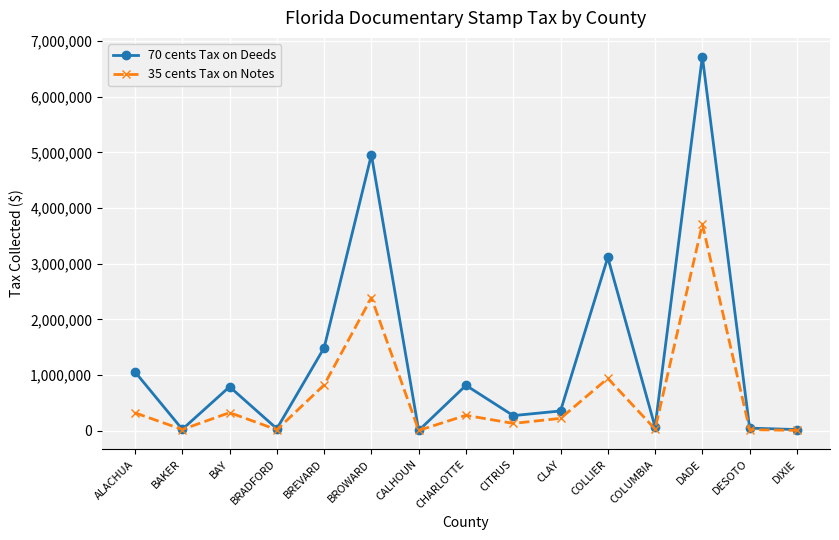

List the series in order of their overall mean, lowest first.

35 cents Tax on Notes, 70 cents Tax on Deeds